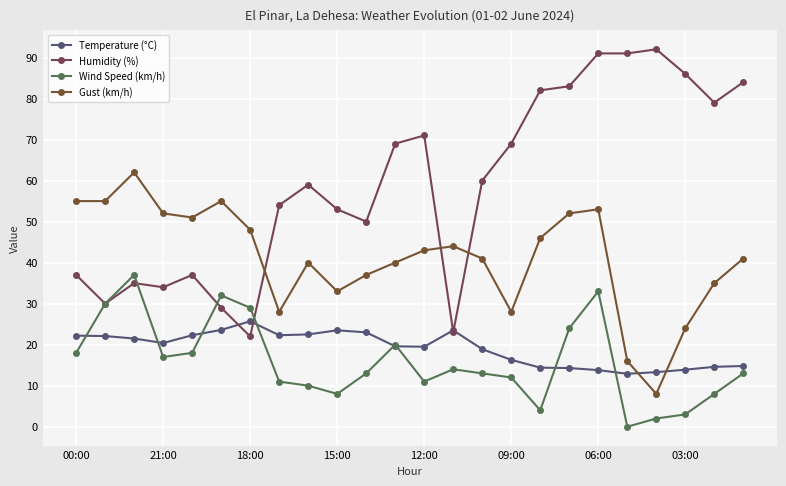

Which series has the widest spread of values?

Humidity (%)